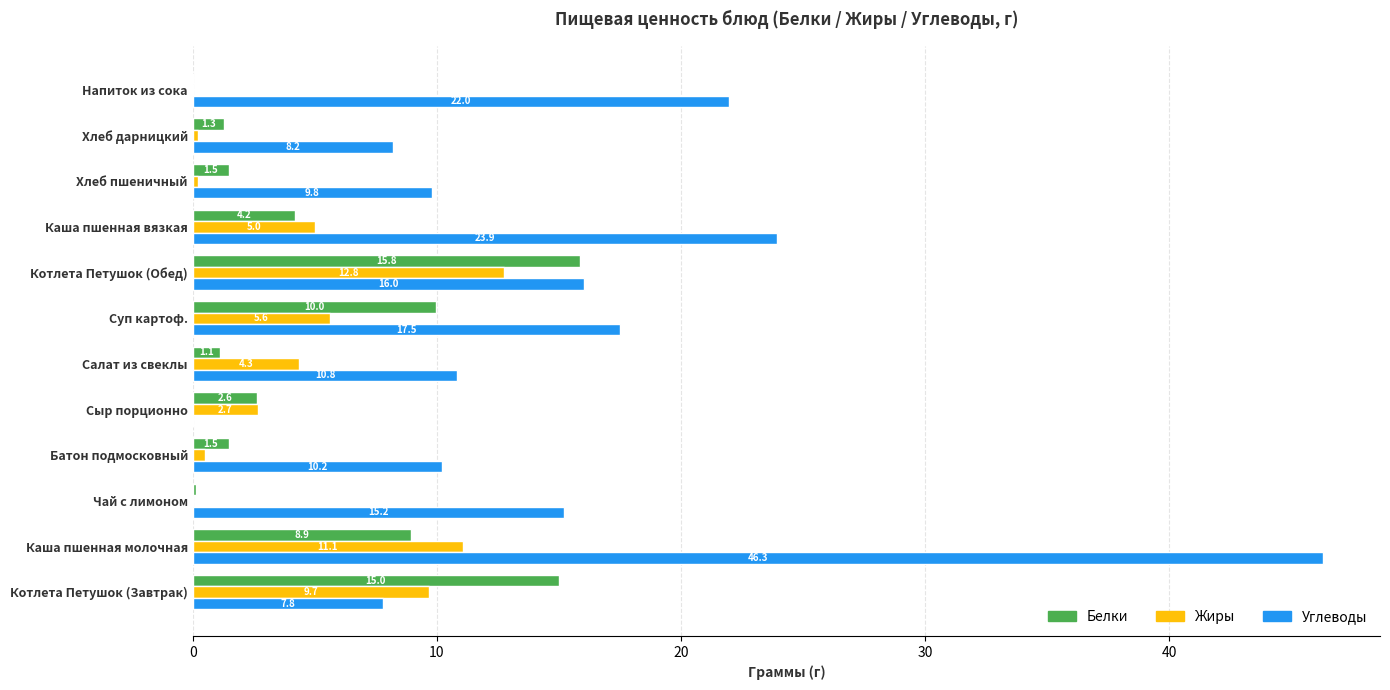

What is the sum of the Белки values at Суп картоф. and Батон подмосковный?

11.5